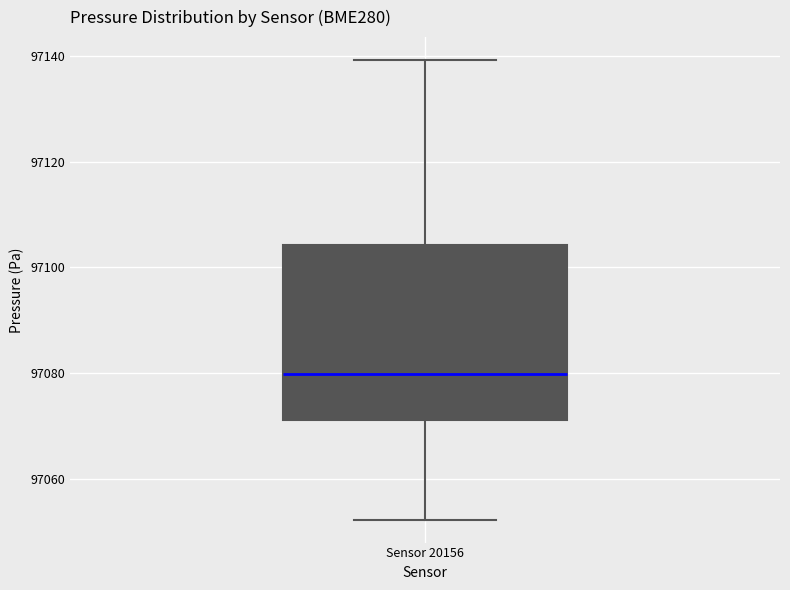

Where is the upper edge of the box for Sensor 20156 on the y-axis? The values are not printed on the chart, so give them approximately, as read against the axis.

97104